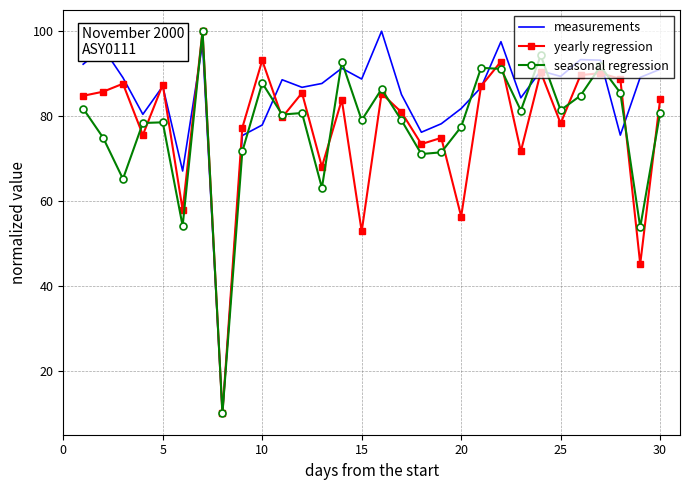

What is the sum of all seasonal regression values?

2320.5